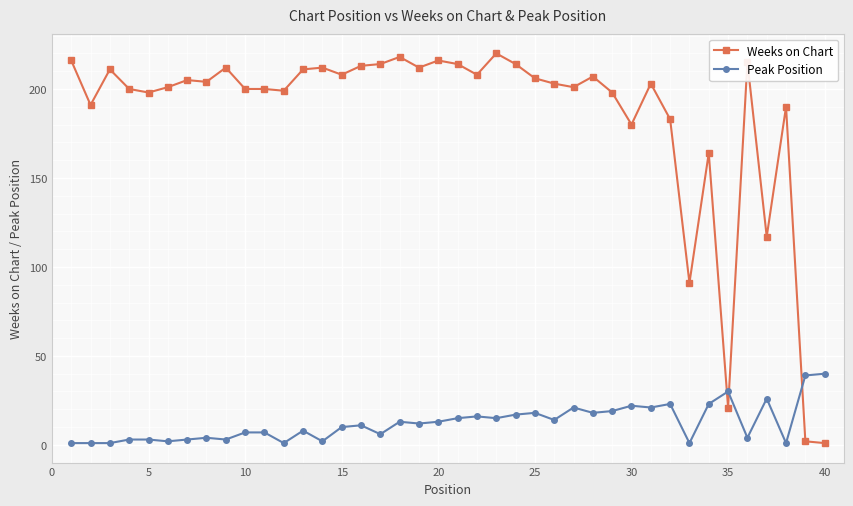

What is the maximum value shown in the chart?

220